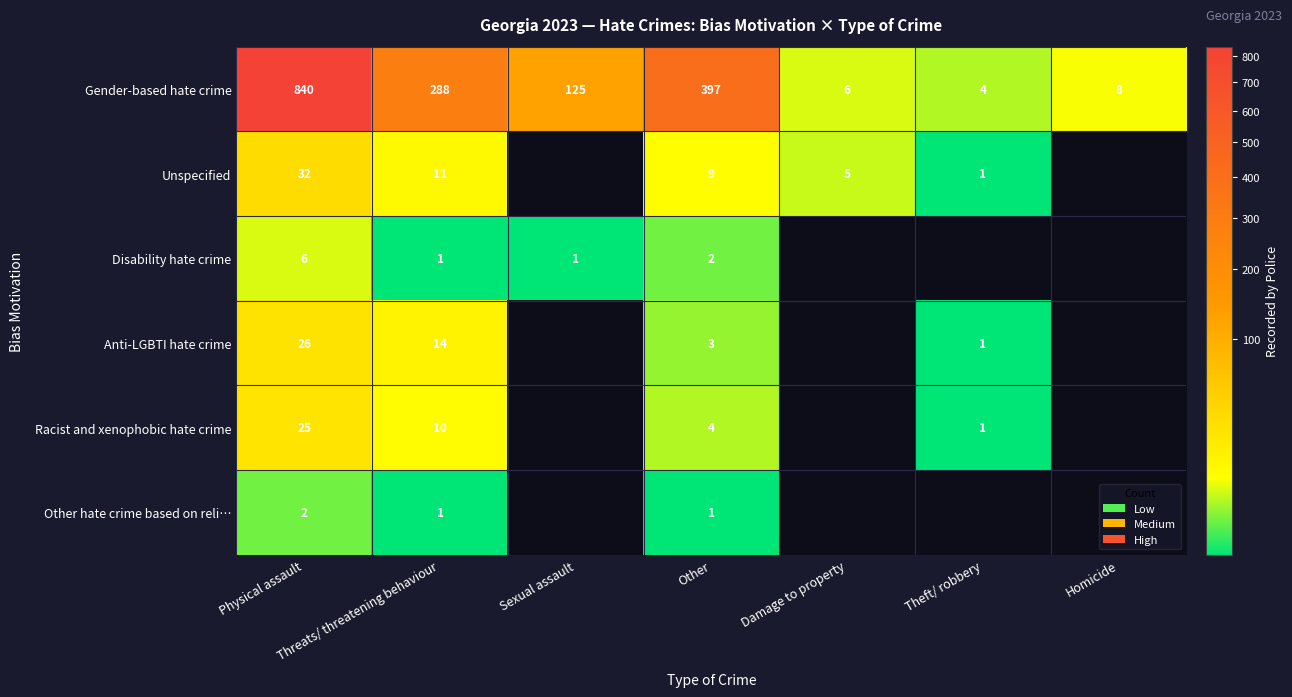

At how many categories does at least one series exceed 160?

3